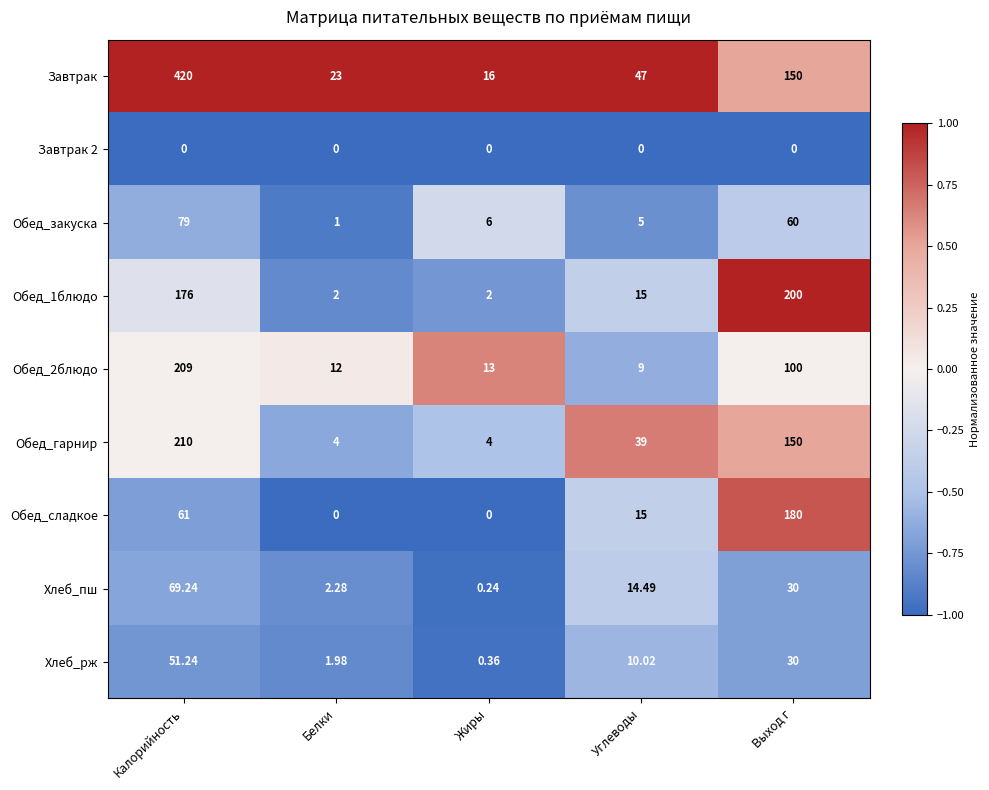

At which label is Завтрак closest to 218?

Выход г